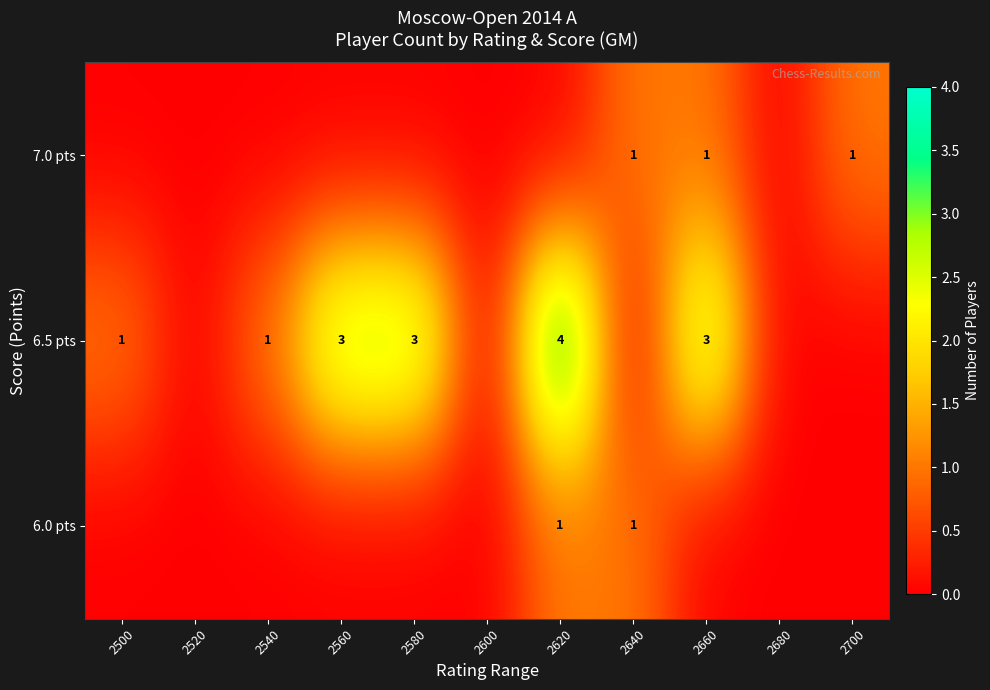

The value of 7.0 pts at 2640 is 2. True or false?

False